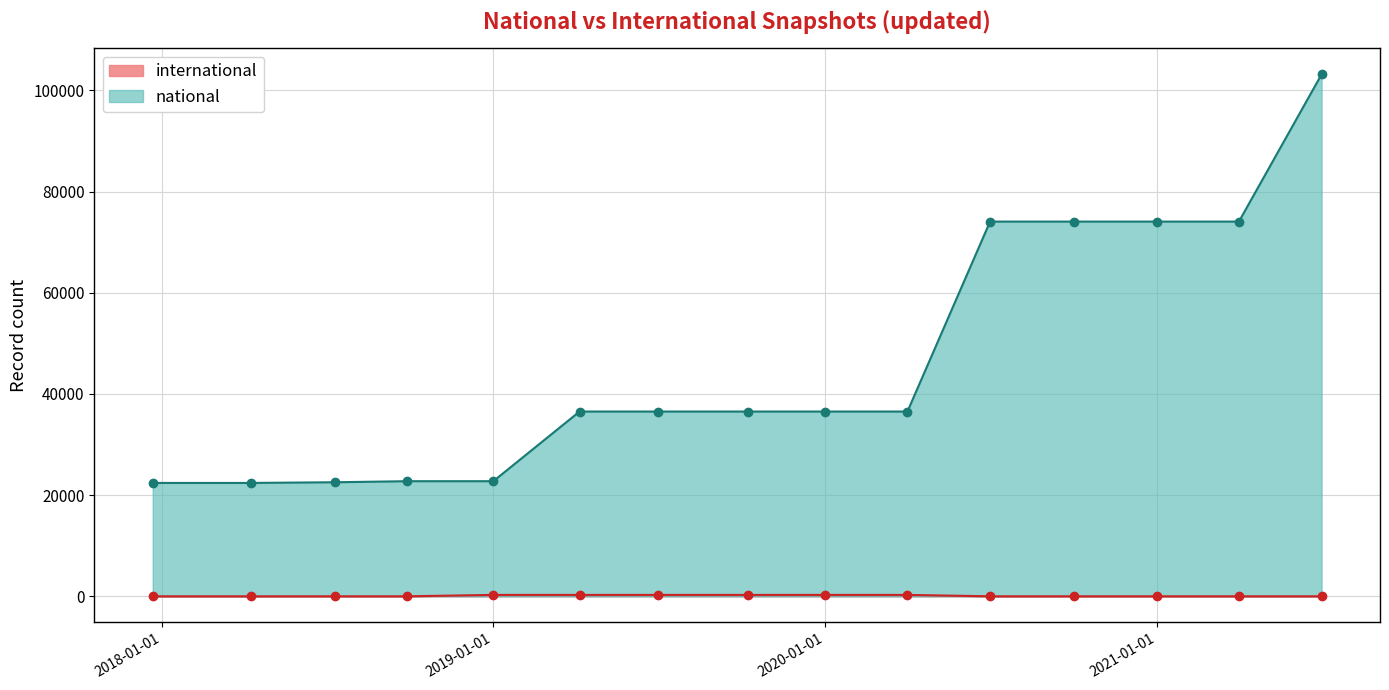

What value does the international series have at 2020-01-01?

277